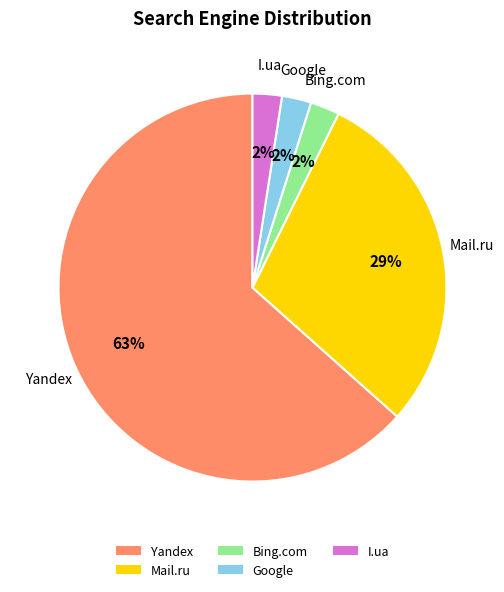

To the nearest percent, what is the average slice percentage?

20%